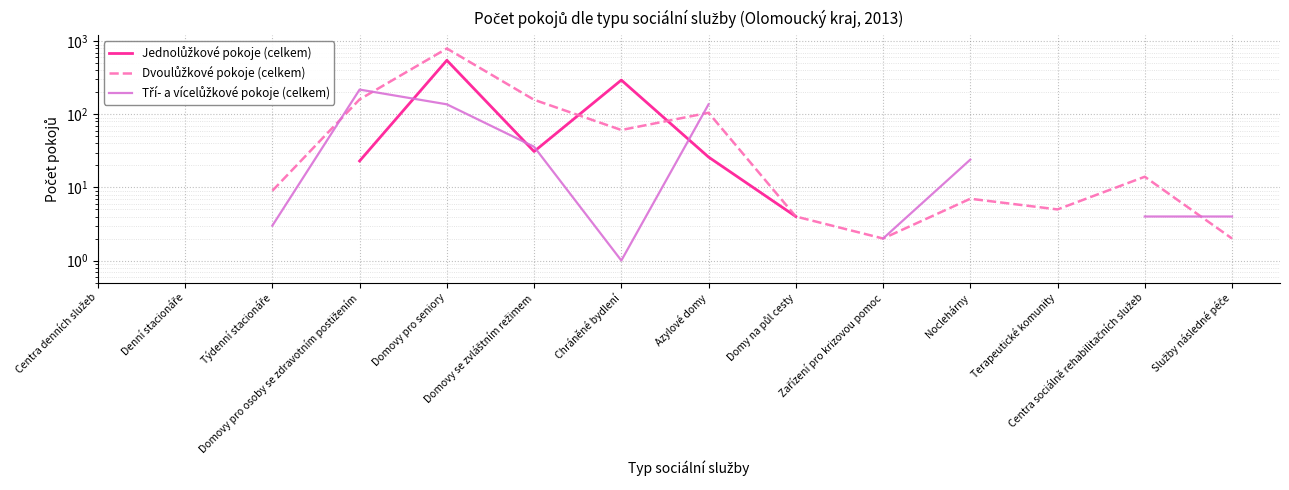

How many intersections are there between Jednolůžkové pokoje (celkem) and Tří- a vícelůžkové pokoje (celkem)?

4